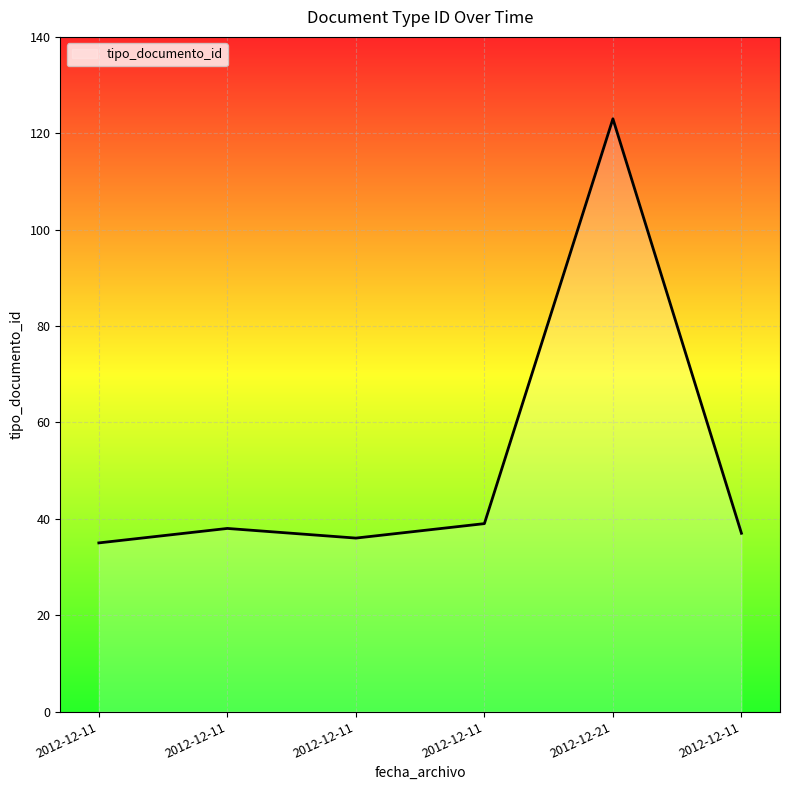

How many values are below 38?

3